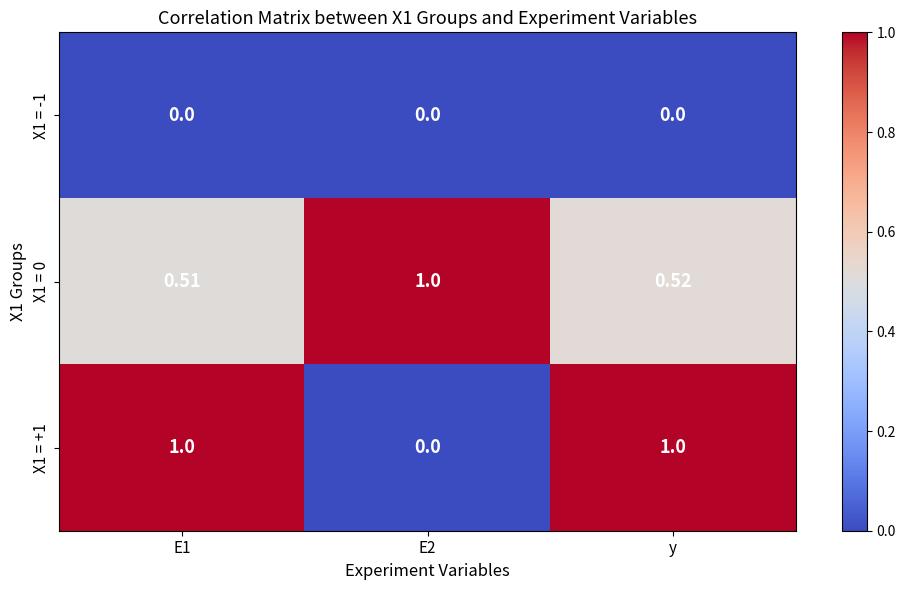

Is the value of X1 = -1 at y greater than the value of X1 = +1 at y?

No